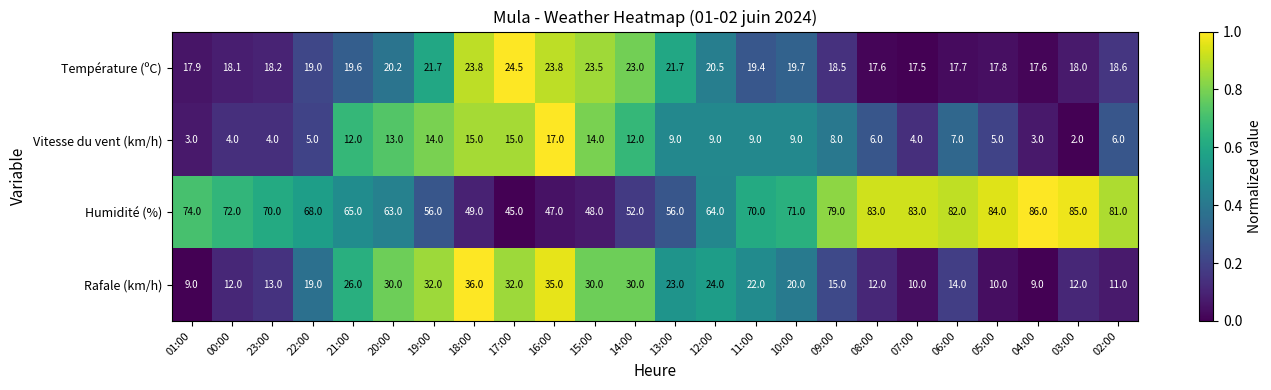

Which category has the highest value across all series?

04:00